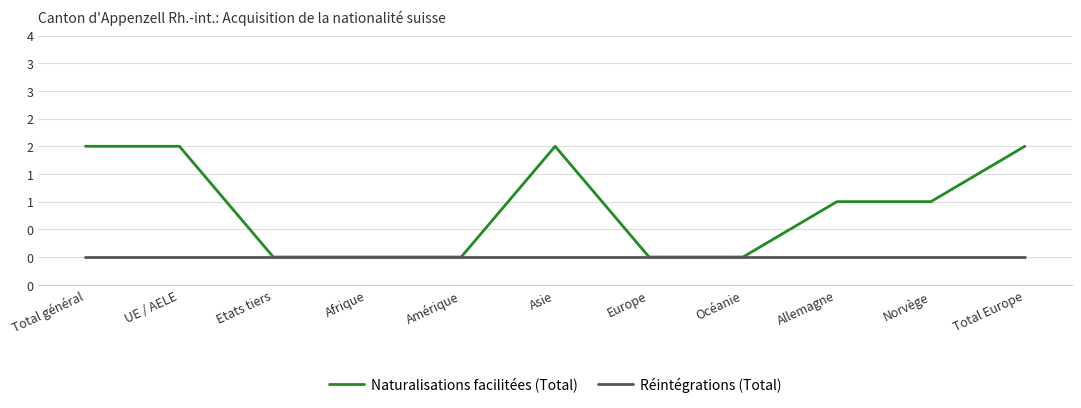

Does the chart display data point markers on the line(s)?

No